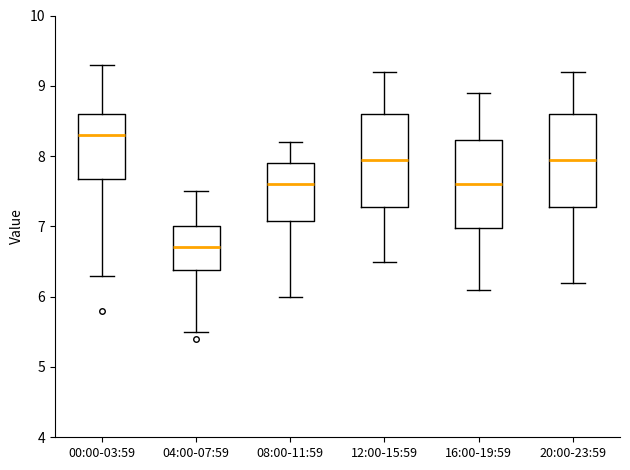

Reading left to right, read every box against the y-axis: the position of its median line, the range the box covers, and the ends of its whiskers. The values are not printed on the chart, so give them approximately, as read against the axis.

00:00-03:59: median 8.3, box 7.7 to 8.6, whiskers 6.3 to 9.3
04:00-07:59: median 6.7, box 6.4 to 7.0, whiskers 5.5 to 7.5
08:00-11:59: median 7.6, box 7.1 to 7.9, whiskers 6.0 to 8.2
12:00-15:59: median 8.0, box 7.3 to 8.6, whiskers 6.5 to 9.2
16:00-19:59: median 7.6, box 7.0 to 8.2, whiskers 6.1 to 8.9
20:00-23:59: median 8.0, box 7.3 to 8.6, whiskers 6.2 to 9.2